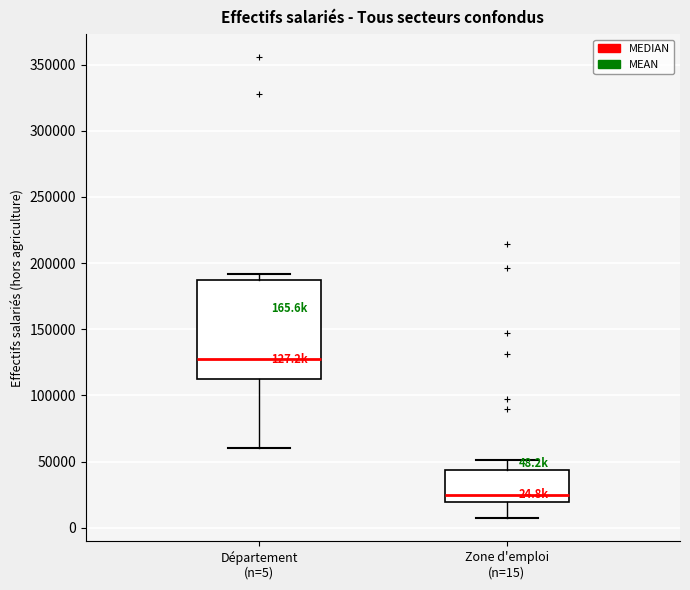

Comparing the boxes themselves (not the whiskers), which one is the tallest?

Département (n=5)